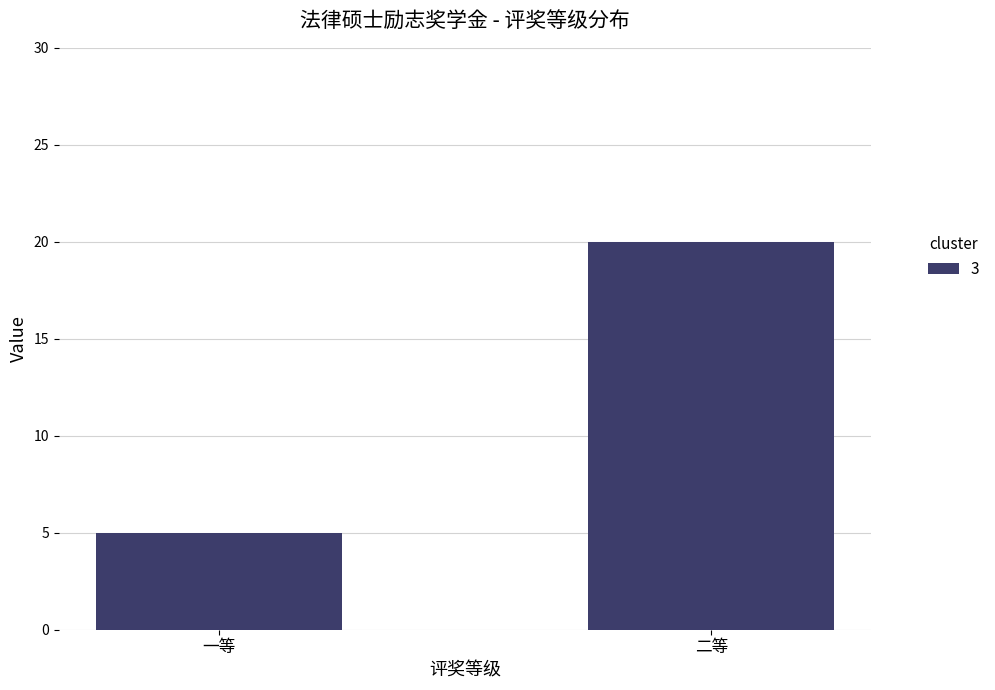

List the labels in order of value, smallest first.

一等, 二等